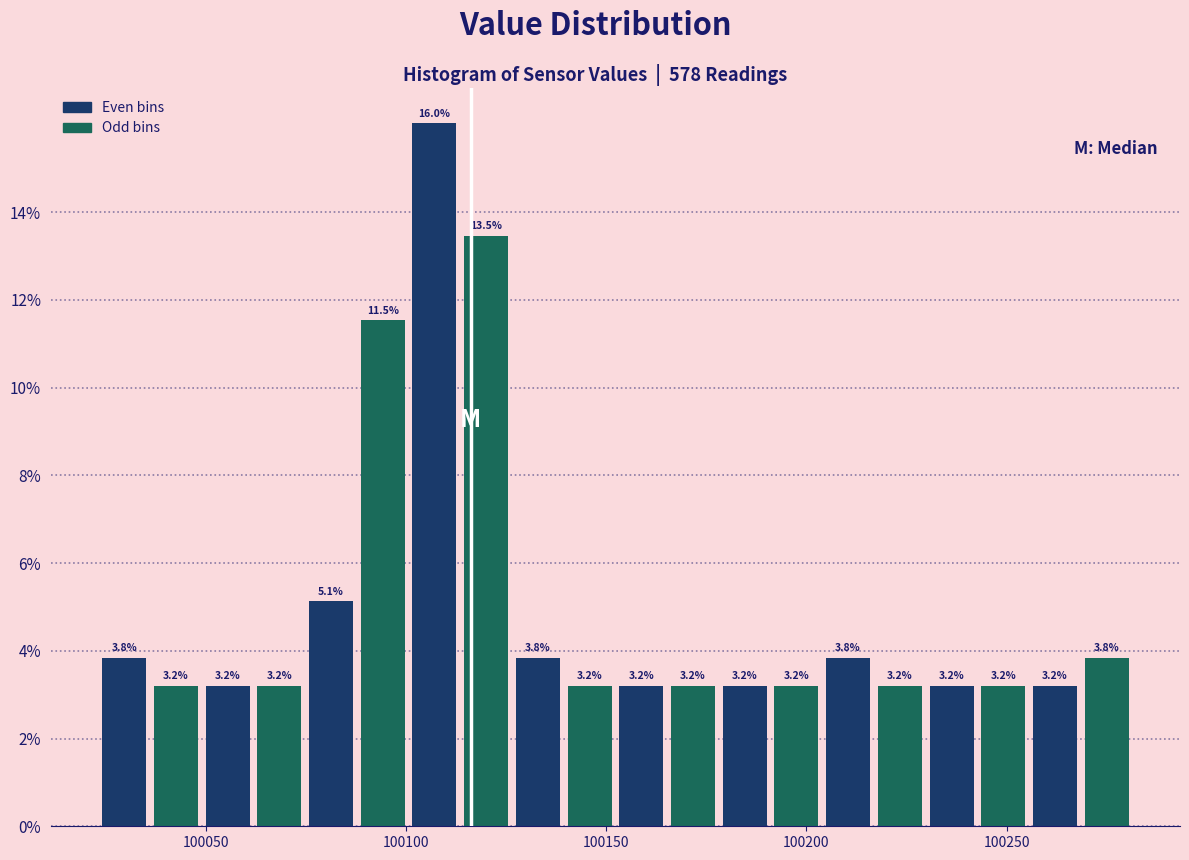

Around what value on the x-axis is the tallest bar? Give the approximate position of its centre, as read against the axis.

100105